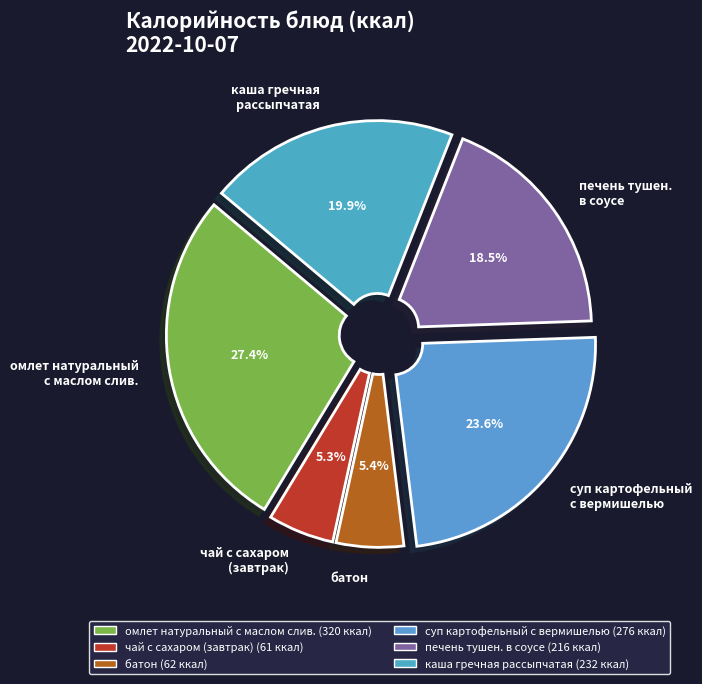

Between омлет натуральный с маслом слив. and печень тушен. в соусе, which is larger?

омлет натуральный с маслом слив.